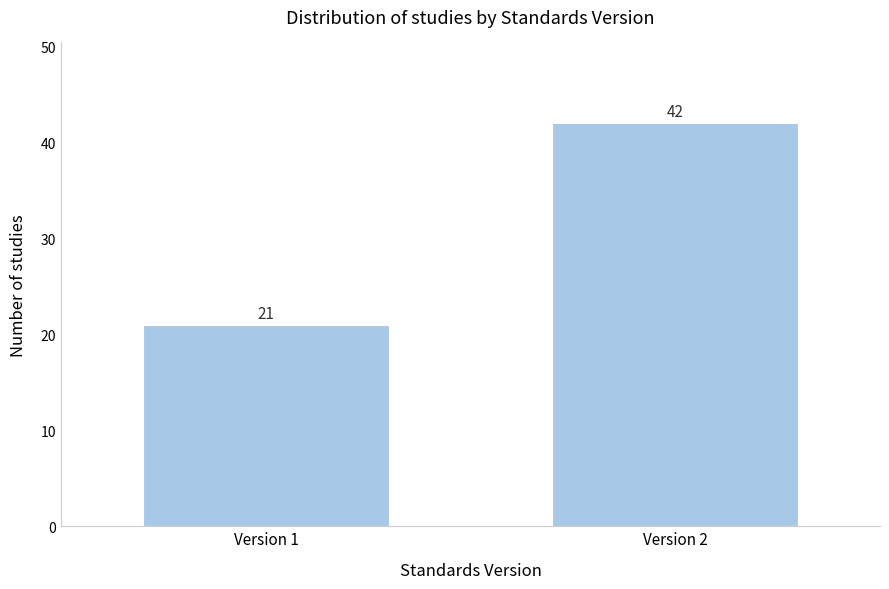

Reading right to left, extract all data points from this chart.

Version 2=42	Version 1=21